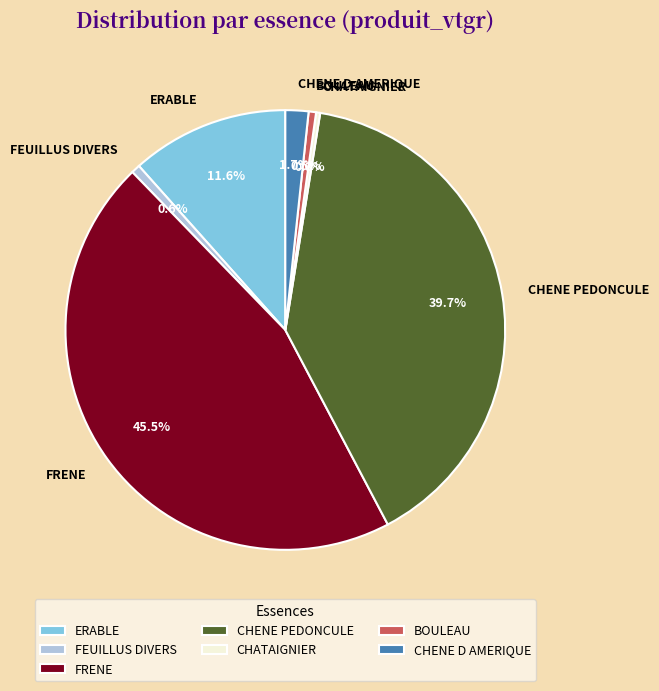

What percentage is the CHENE D AMERIQUE slice, to the nearest percent?

2%